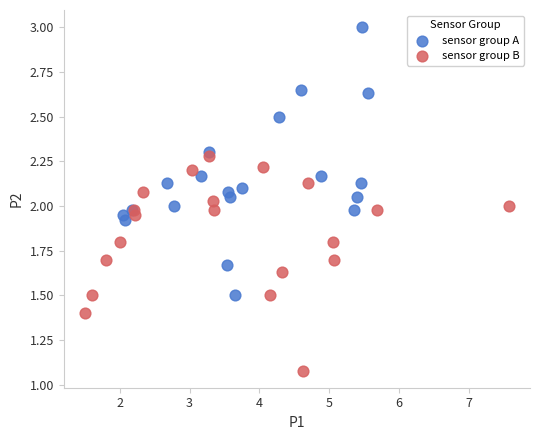

Which series contains the highest Y value?

sensor group A